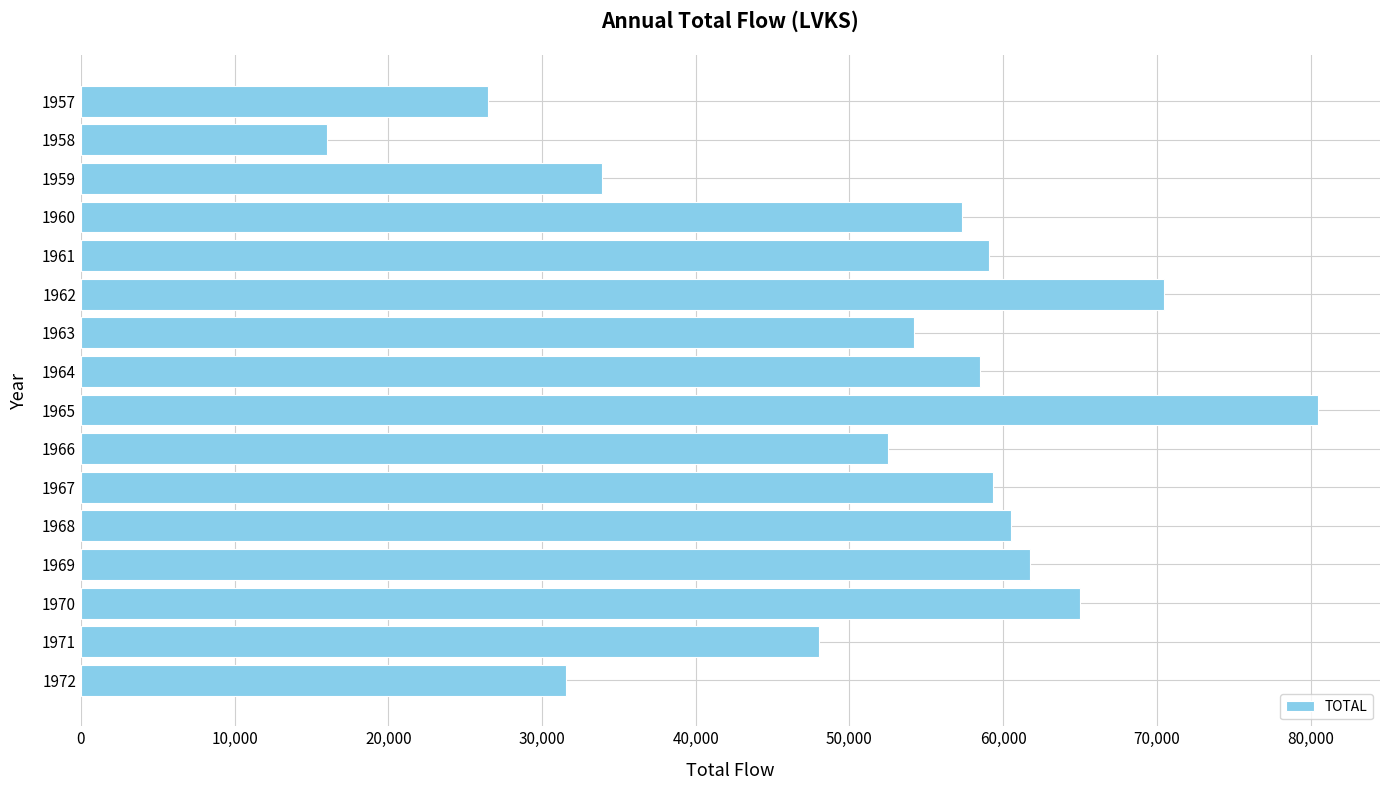

What is the maximum value shown in the chart?

80496